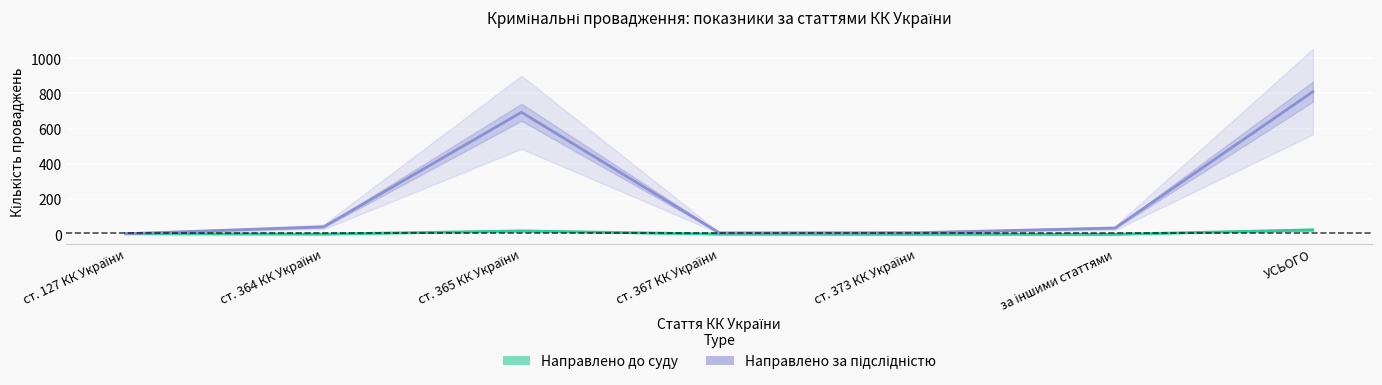

What is the total value across all series at ст. 365 КК України?

712